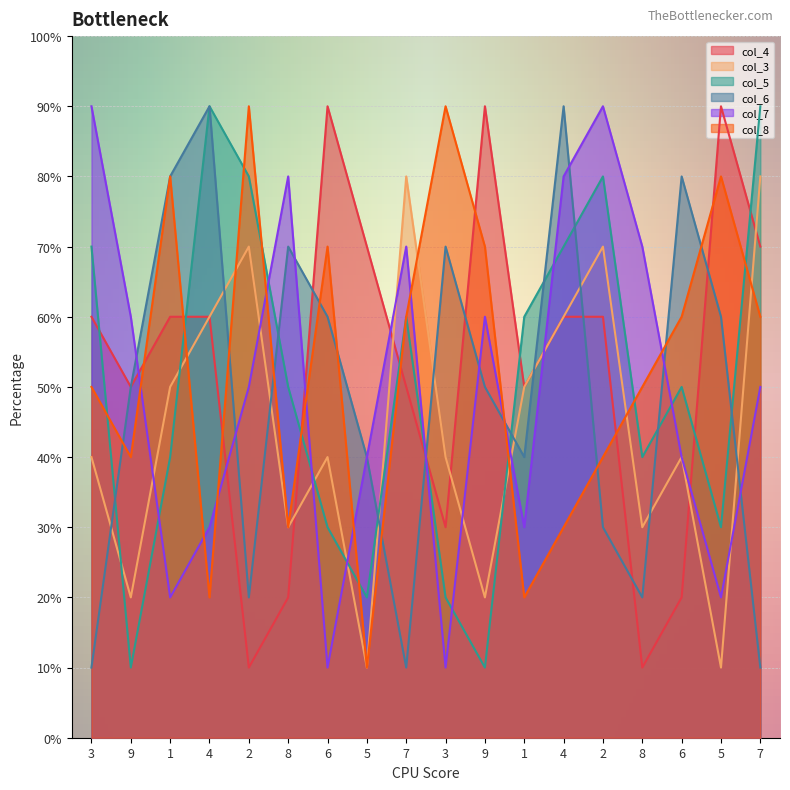

Which series has the largest total across all categories?

col_4